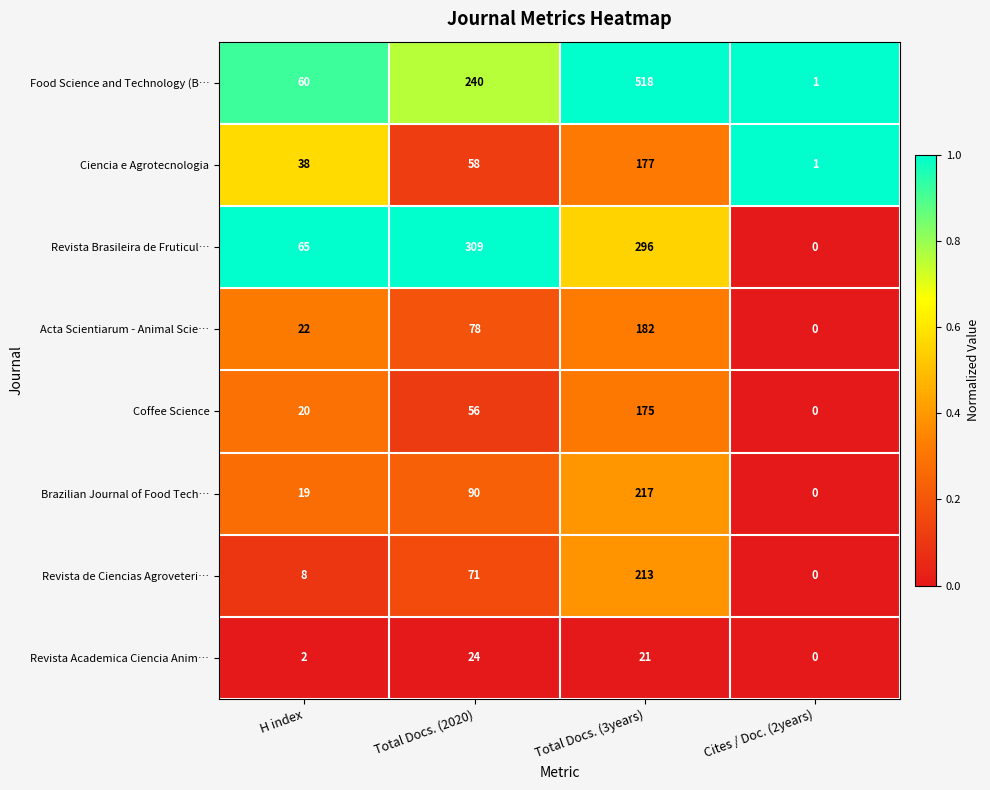

What is the average value of the Food Science and Technology (B… series?

205